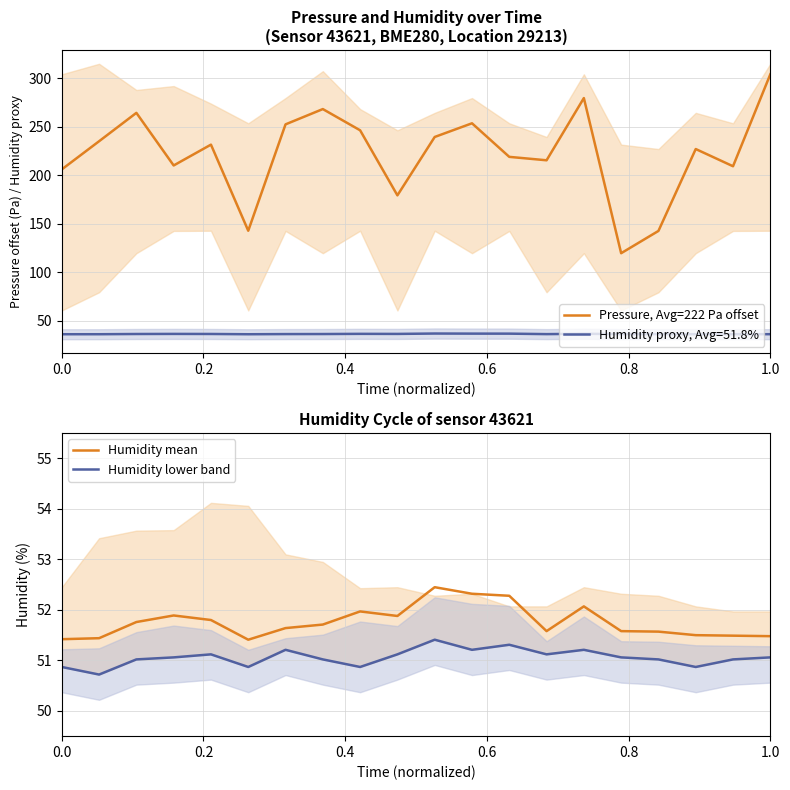

How many interior local peaks does the Humidity mean series have?

4